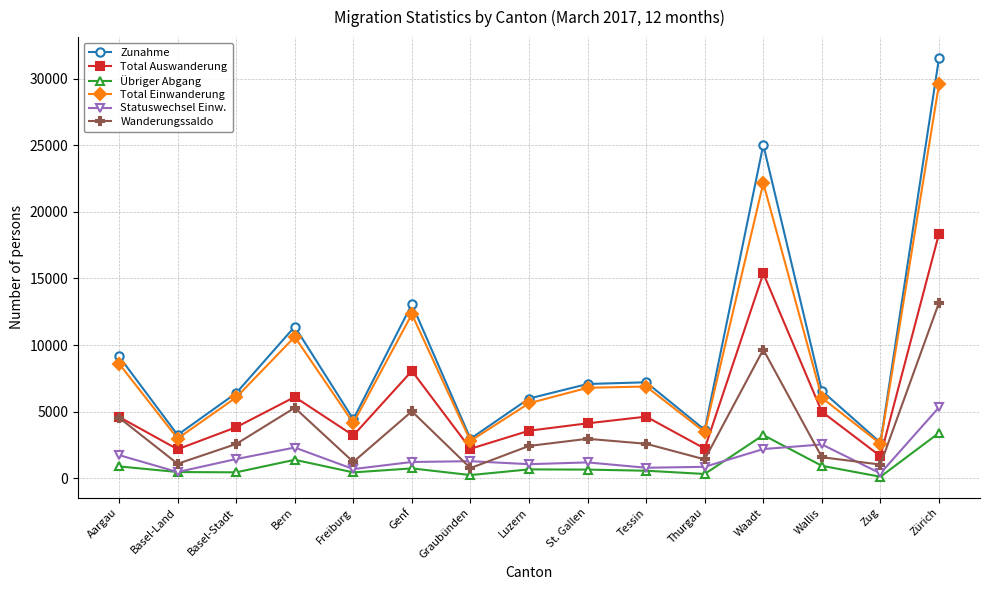

At which category does Zunahme reach its first local peak?

Bern